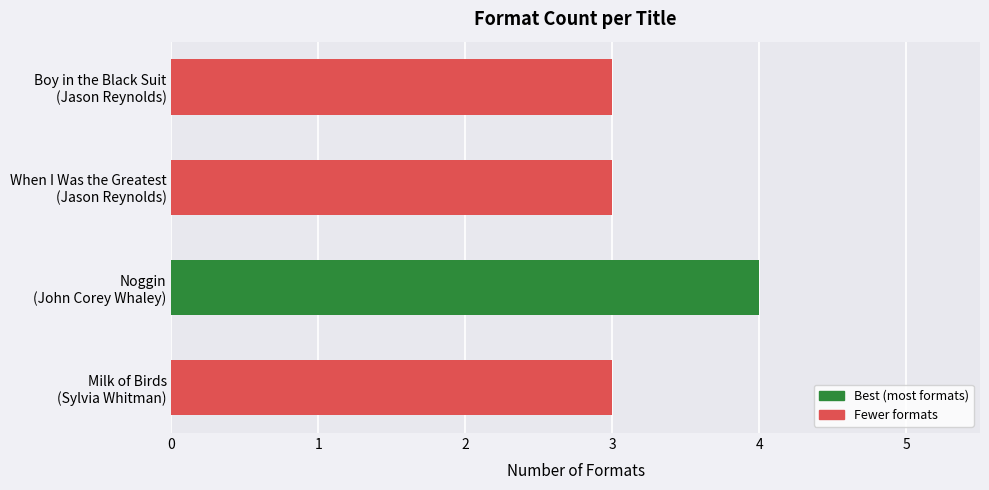

What is the minimum value shown in the chart?

3